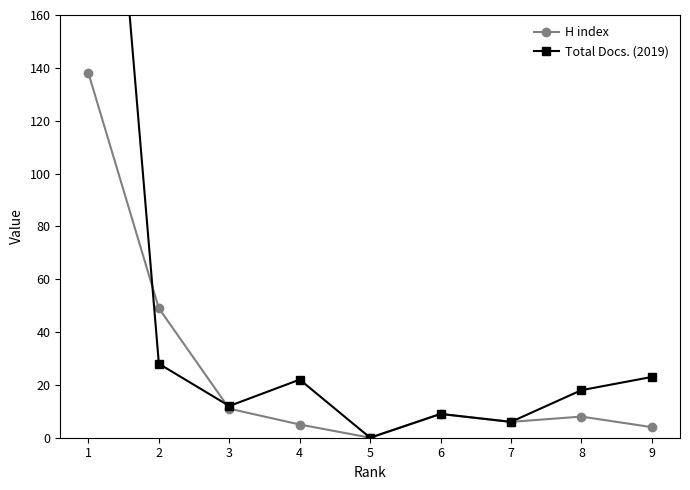

What are all the series names shown in the legend?

H index, Total Docs. (2019)